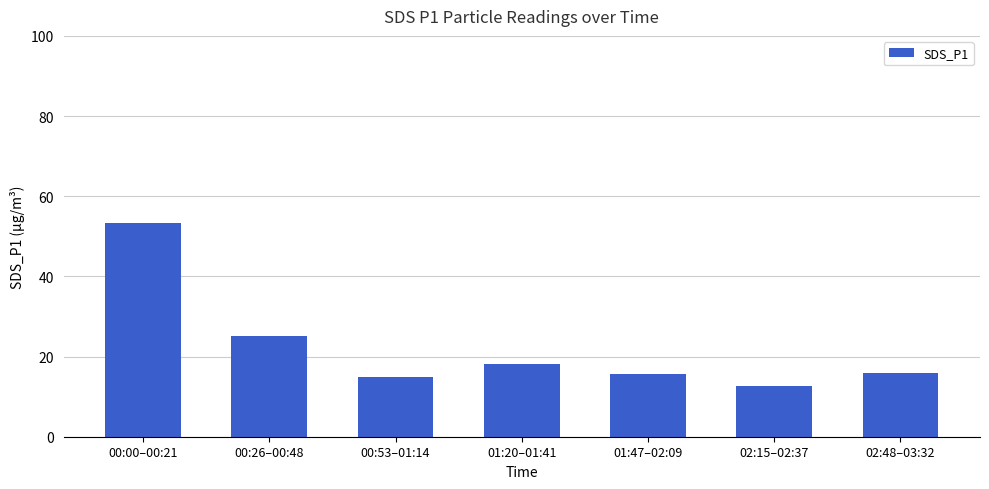

Which label corresponds to the largest value in the chart?

00:00–00:21